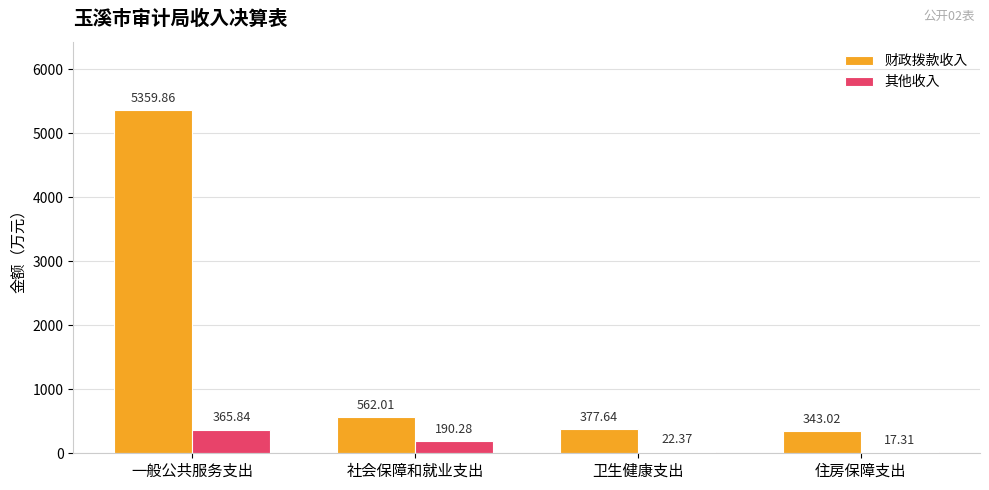

Reading left to right, list all the values displayed in this chart.

财政拨款收入: 5359.9	562.0	377.6	343.0
其他收入: 365.8	190.3	22.4	17.3